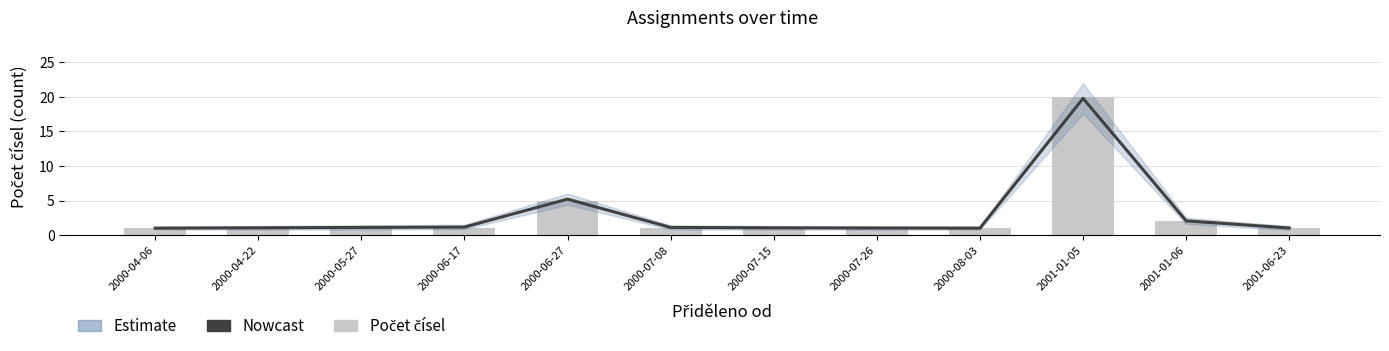

List the labels in order of Počet čísel value, largest first.

2001-01-05, 2000-06-27, 2001-01-06, 2000-04-06, 2000-04-22, 2000-05-27, 2000-06-17, 2000-07-08, 2000-07-15, 2000-07-26, 2000-08-03, 2001-06-23